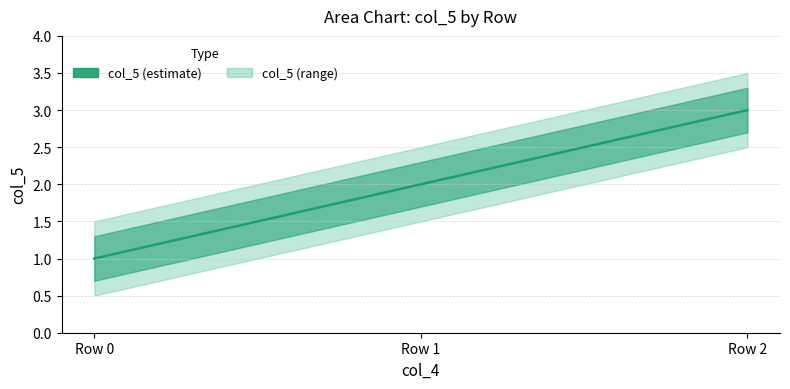

What is the change in value from Row 0 to Row 2?

+2